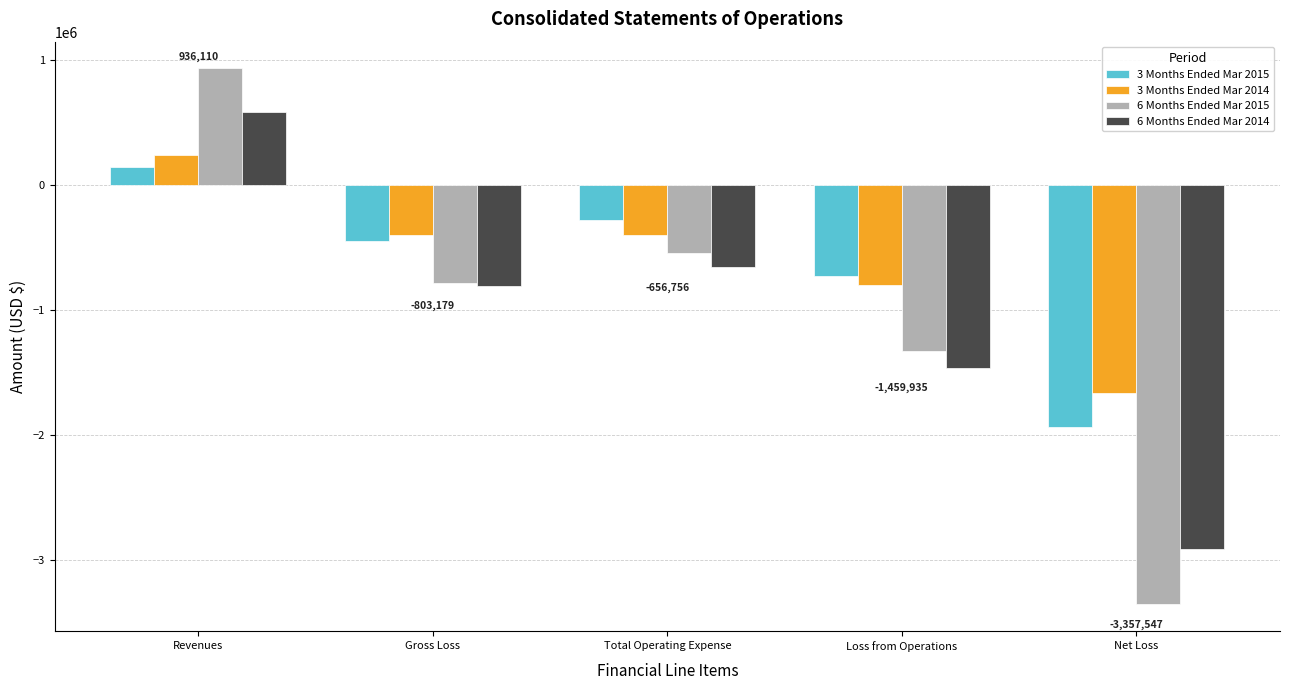

How many values in the 3 Months Ended Mar 2015 series are below -444928?

2